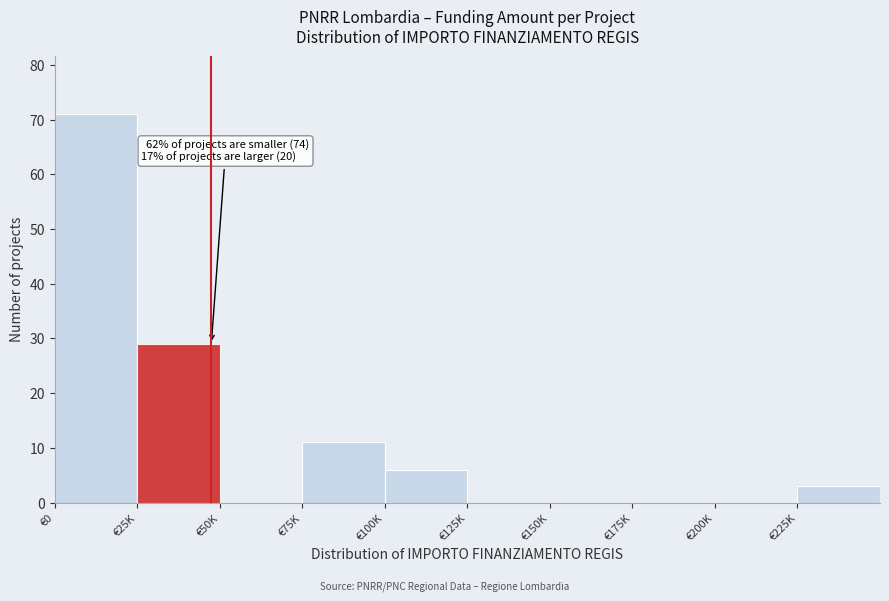

Reading right to left, transcribe all the data shown in this chart.

€225K=3	€200K=0	€175K=0	€150K=0	€125K=0	€100K=6	€75K=11	€50K=0	€25K=29	€0=71